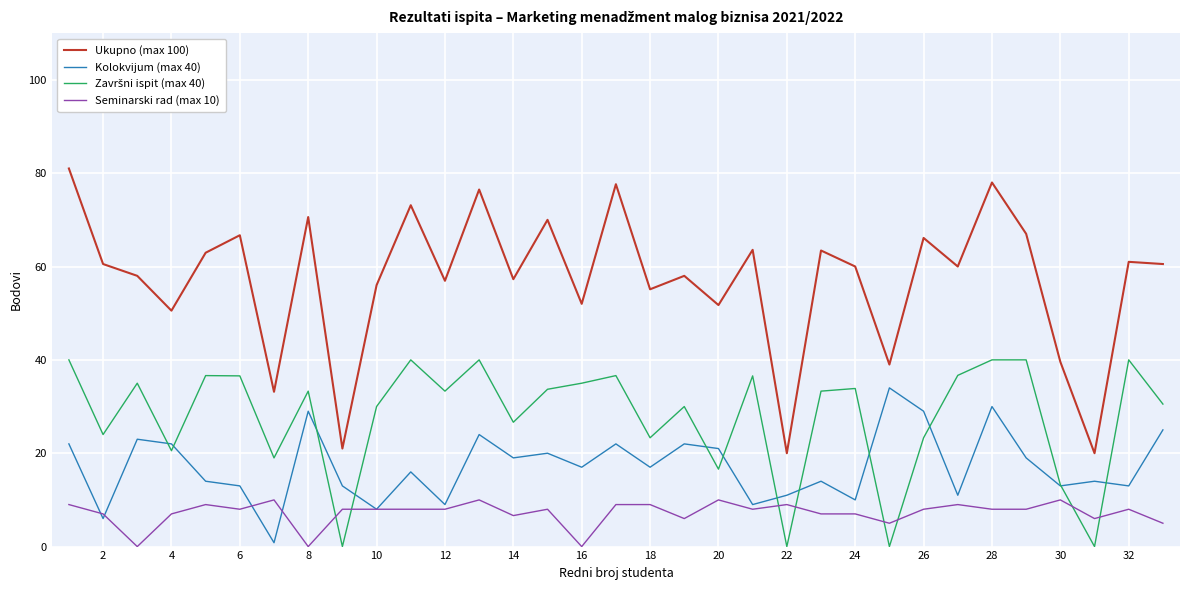

In Ukupno (max 100), how many points are higher than both neighbors (excluding endpoints)?

12